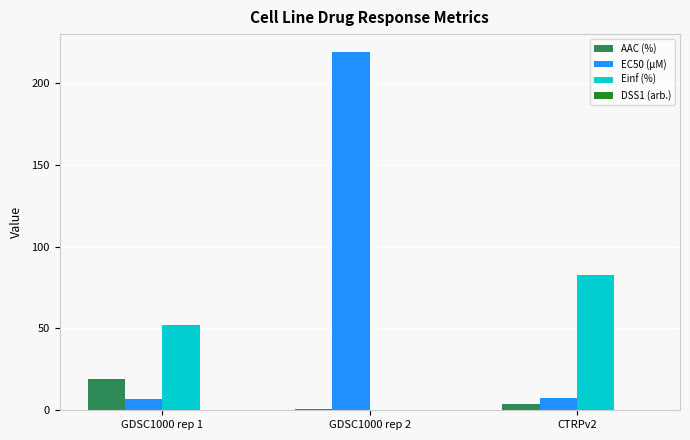

At which category is the sum across all series the highest?

GDSC1000 rep 2